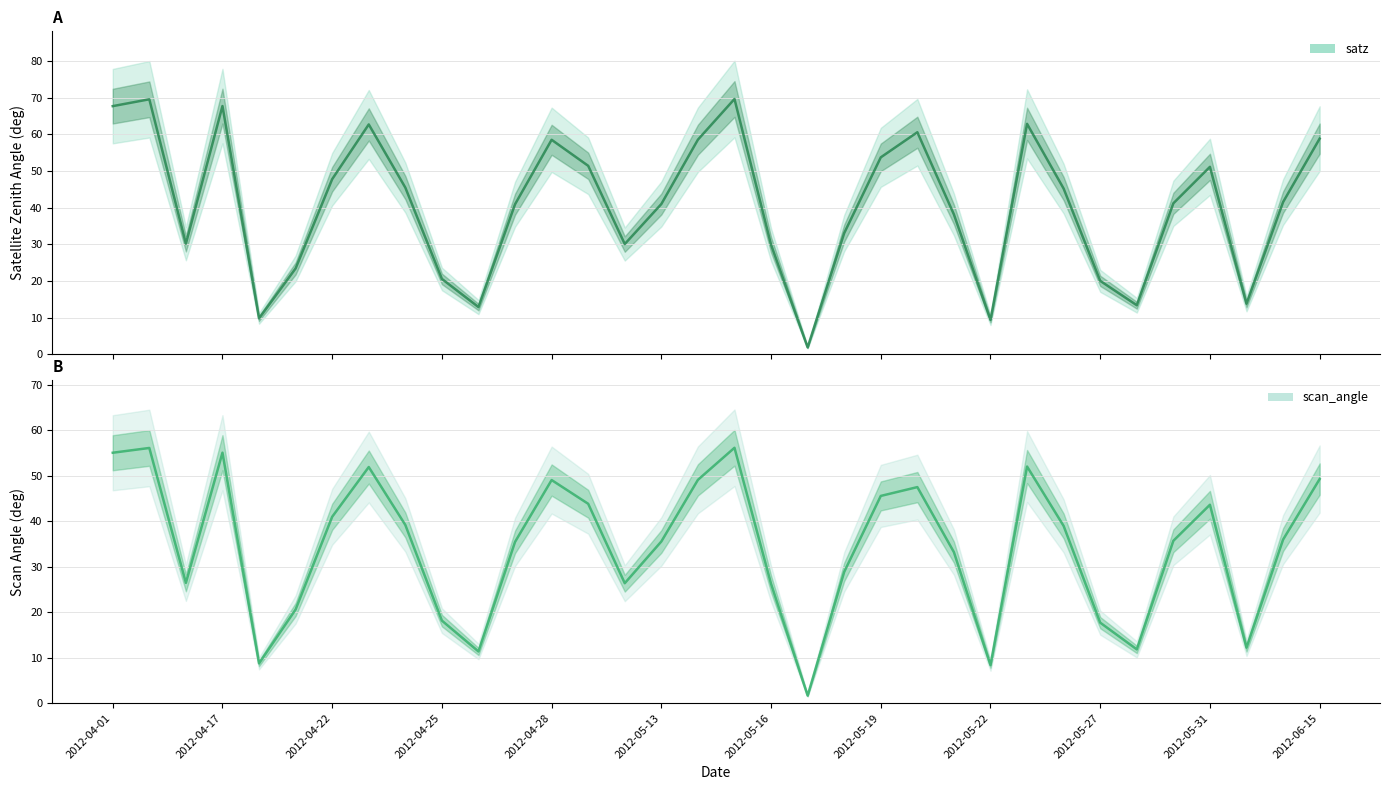

What are all the series names shown in the legend?

satz, scan_angle